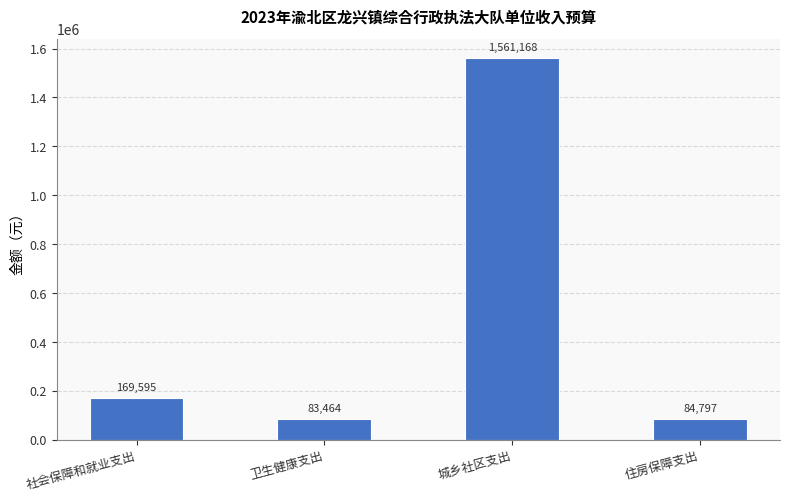

What is the label of the 4th bar from the right?

社会保障和就业支出